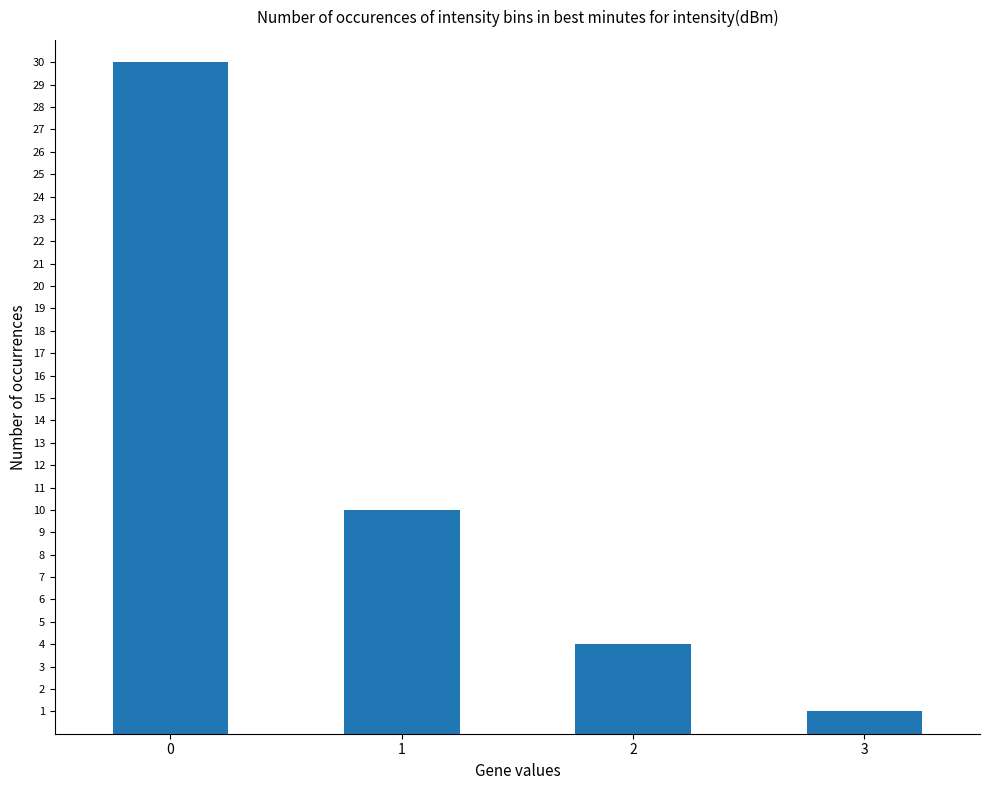

The chart shows a value of 1 at 3. True or false?

True